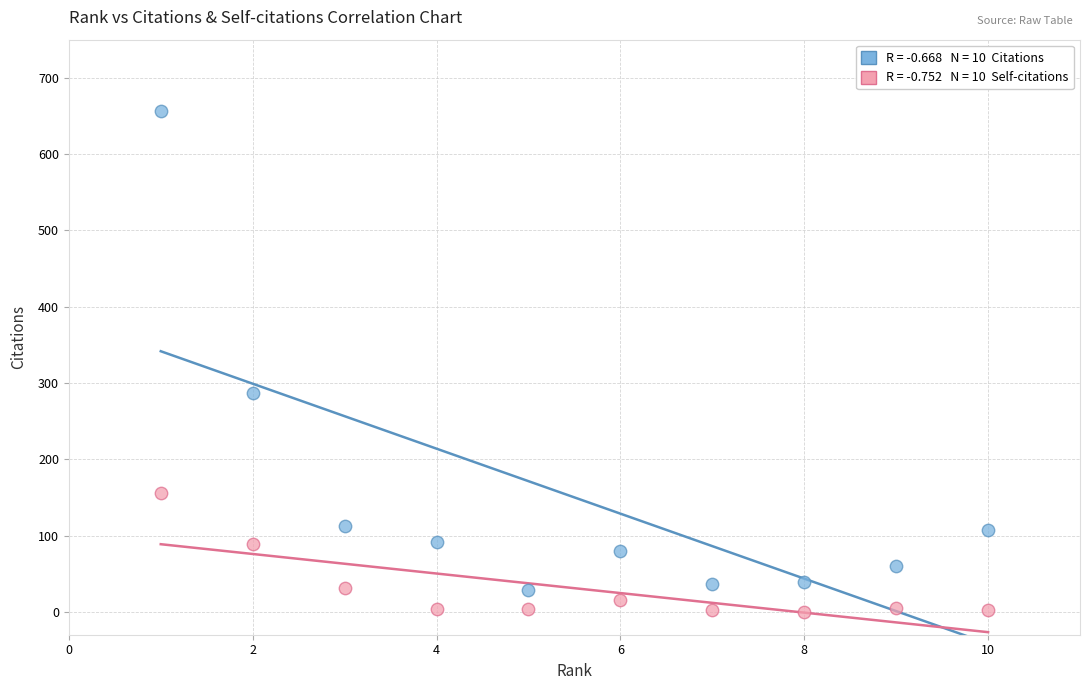

Across all data points, what is the range of Y values (max minus min)?

657